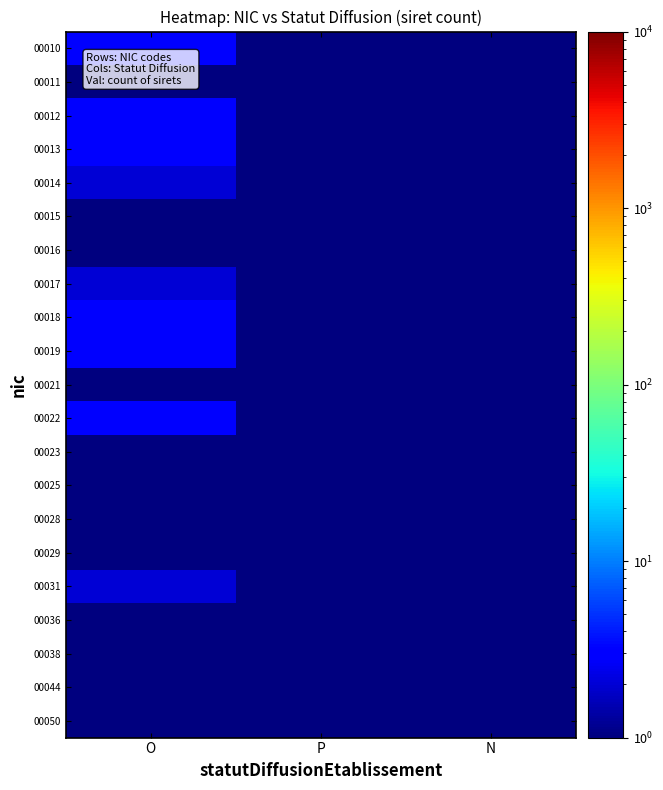

At O, list the series in order from largest to smallest.

00010, 00012, 00013, 00018, 00019, 00022, 00014, 00017, 00031, 00011, 00015, 00016, 00021, 00023, 00025, 00028, 00029, 00036, 00038, 00044, 00050